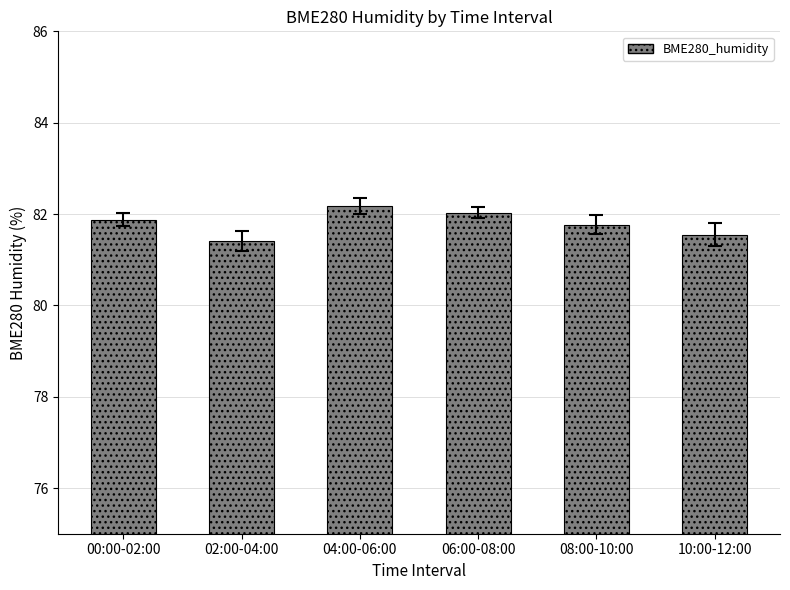

Are the bars grouped side by side (vs. stacked)?

No